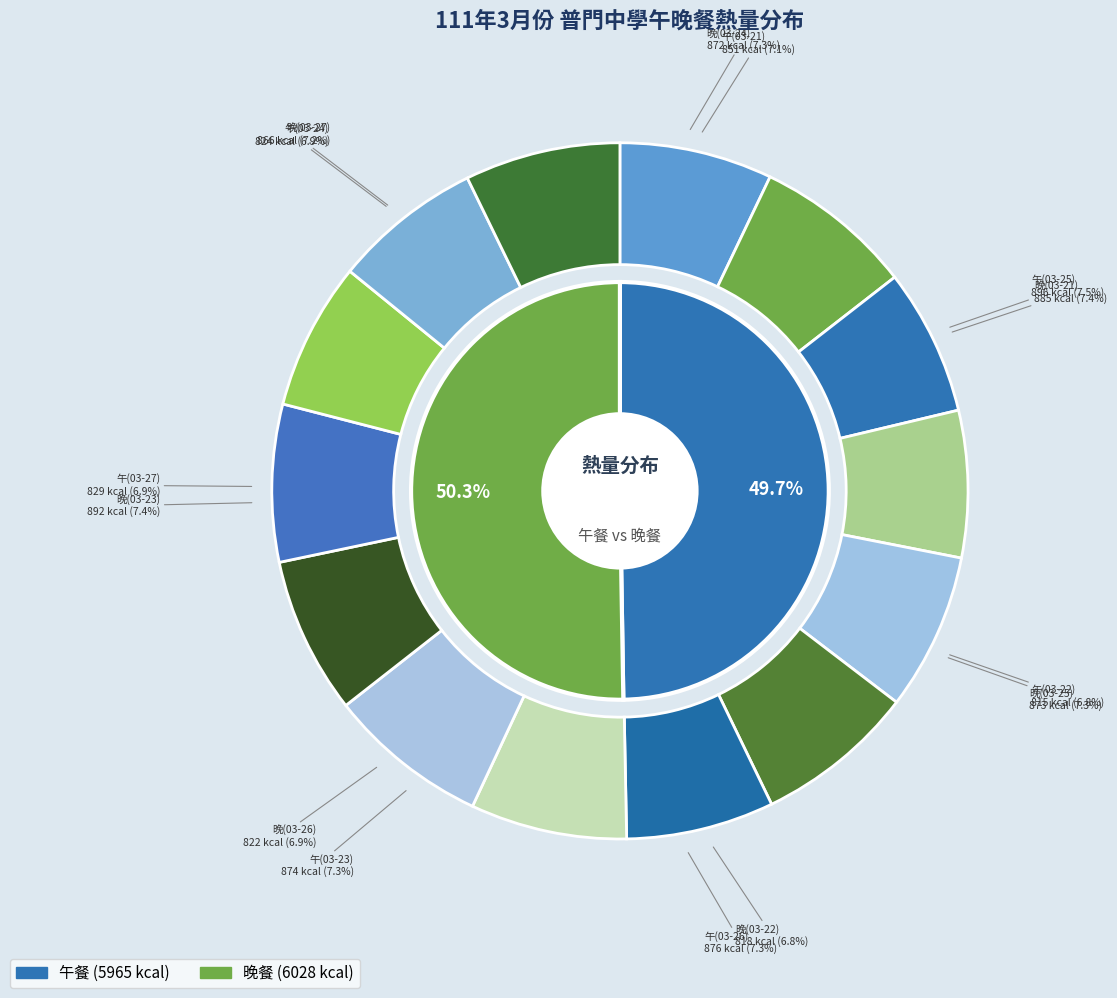

To the nearest percent, what is the difference between the largest and smallest slice percentages?

1%